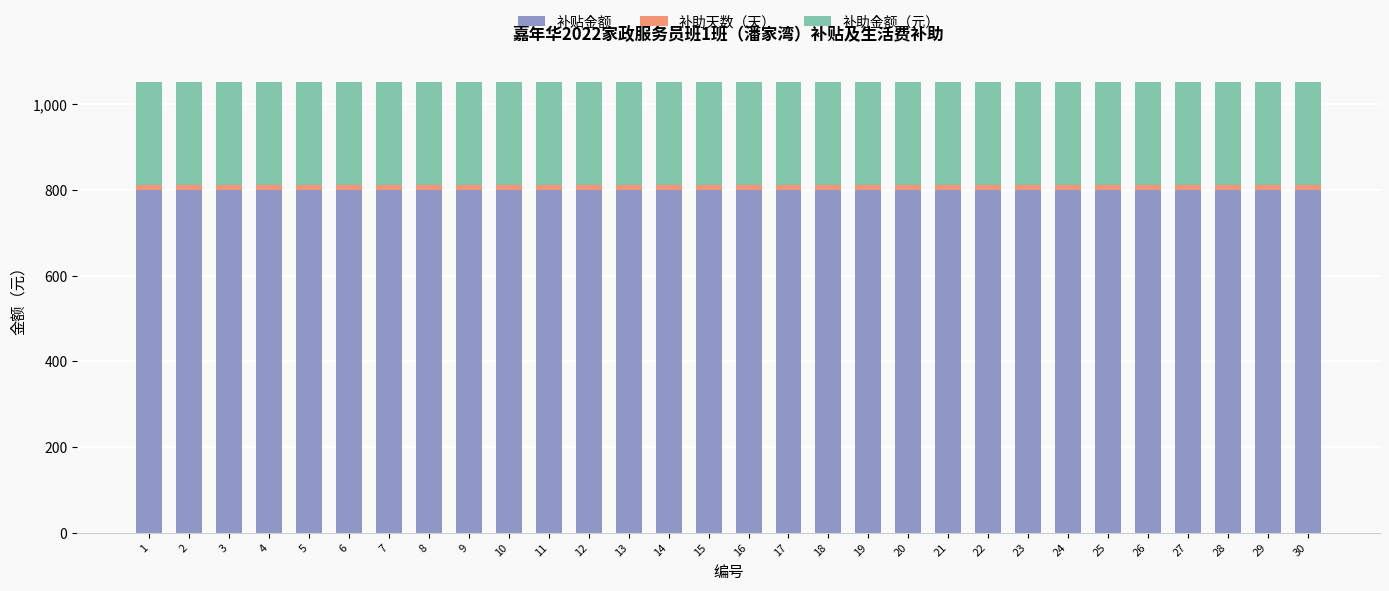

Does the chart contain any negative values?

No